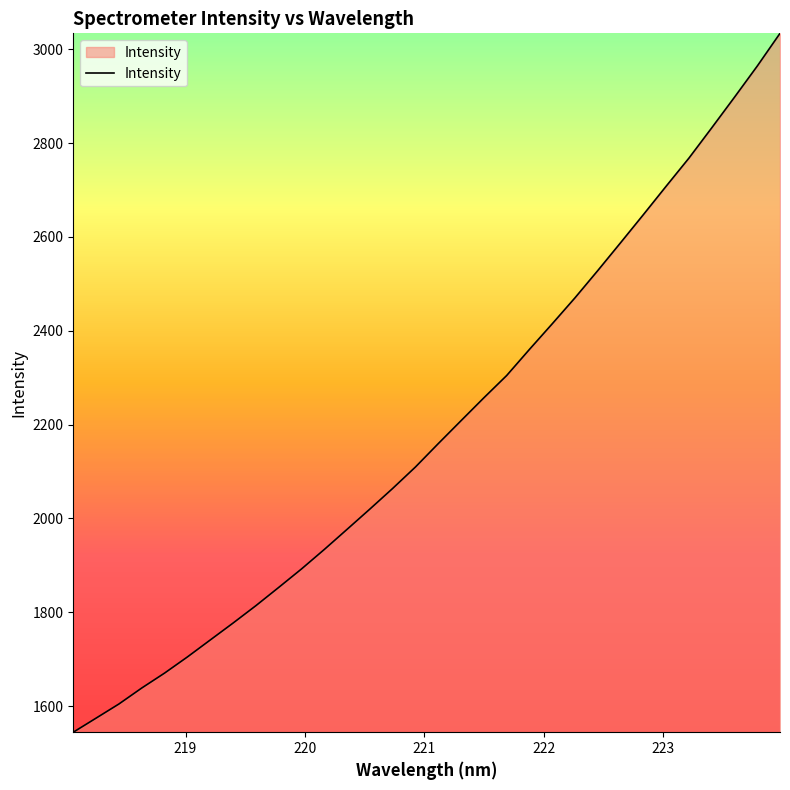

What is the maximum value shown in the chart?

3033.9